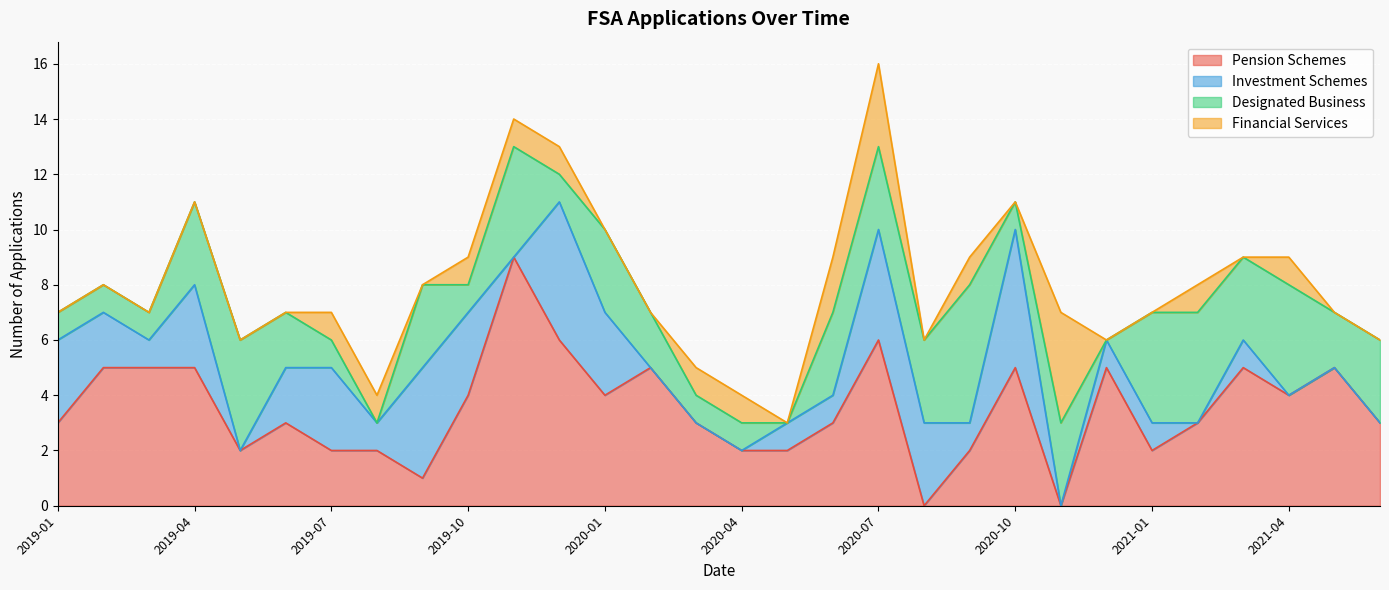

Which series changed the most between 2020-07 and 2021-02?

Investment Schemes